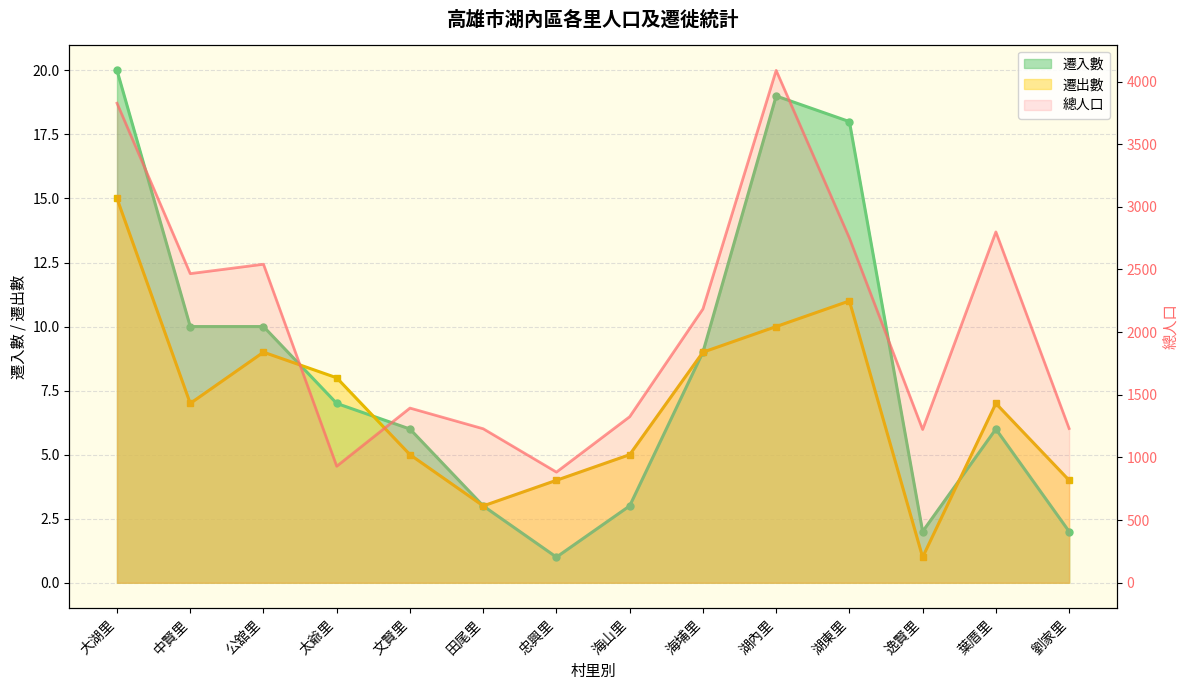

Rank the series by their maximum value, from lowest to highest.

遷出數, 遷入數, 總人口